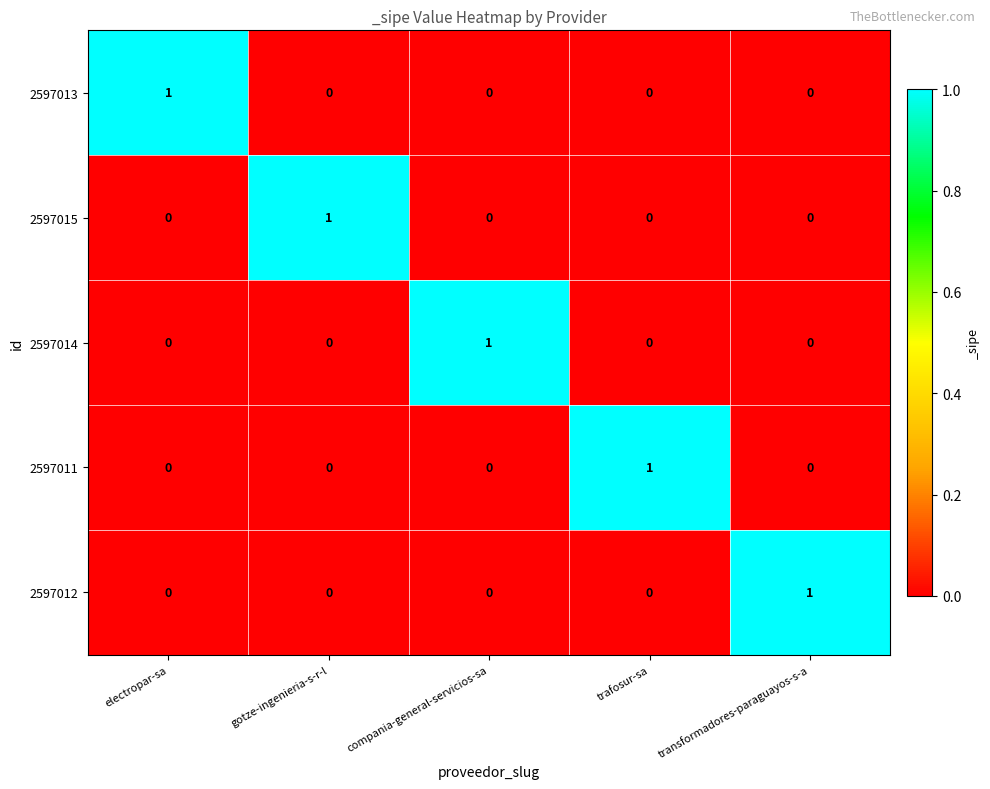

Reading left to right, transcribe all the data shown in this chart.

2597013: 1	0	0	0	0
2597015: 0	1	0	0	0
2597014: 0	0	1	0	0
2597011: 0	0	0	1	0
2597012: 0	0	0	0	1